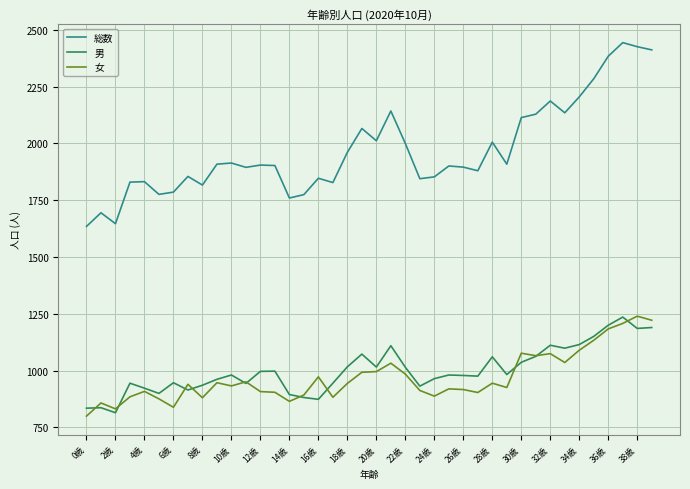

True or false: 男 and 総数 cross at least once.

False